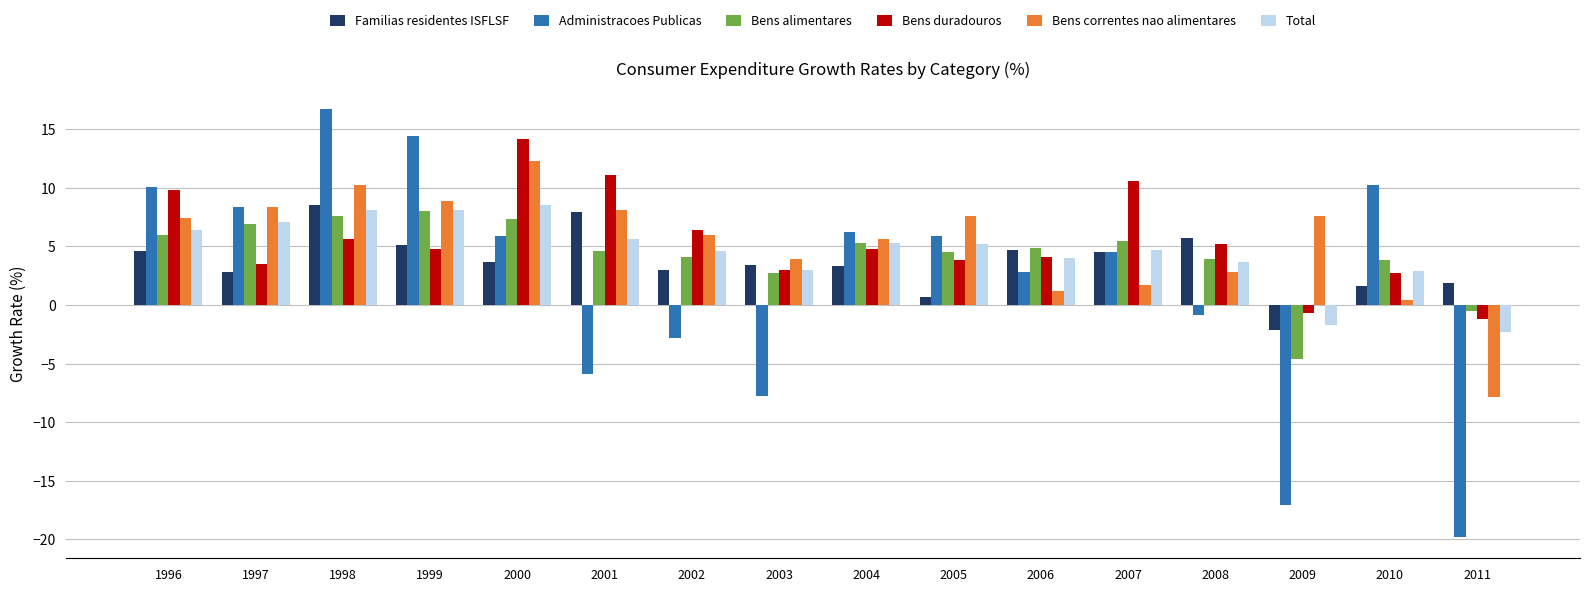

Does the chart contain stacked bars?

No